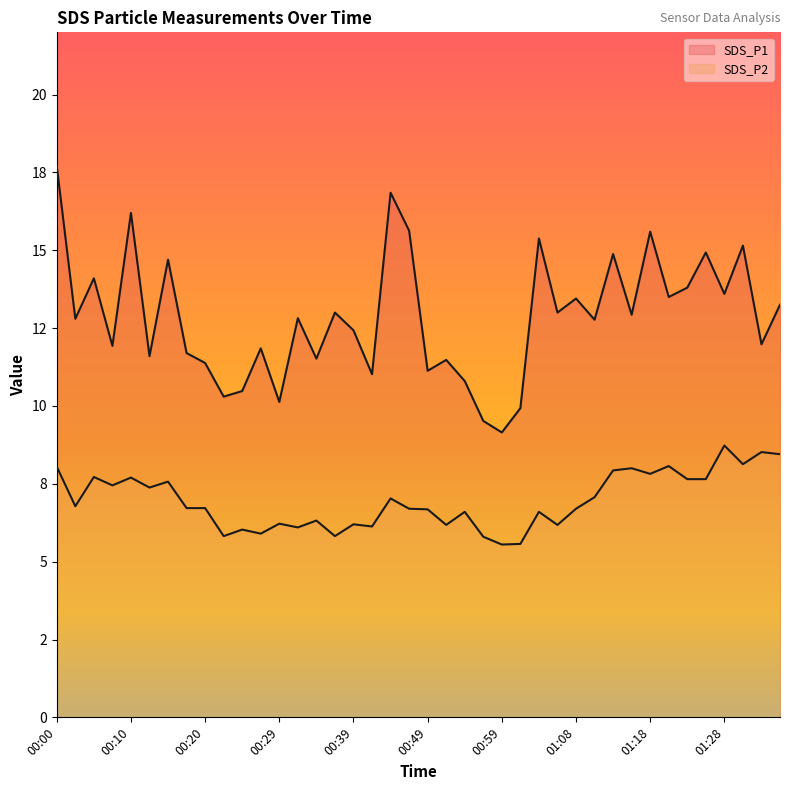

Reading left to right, what are all the values shown in this chart?

SDS_P1: 00:00=17.7	00:03=12.8	00:05=14.1	00:08=11.9	00:10=16.2	00:12=11.6	00:15=14.7	00:17=11.7	00:20=11.4	00:22=10.3	00:25=10.5	00:27=11.8	00:29=10.1	00:32=12.8	00:34=11.5	00:37=13.0	00:39=12.4	00:42=11.0	00:44=16.9	00:46=15.6	00:49=11.1	00:51=11.5	00:54=10.8	00:56=9.5	00:59=9.2	01:01=9.9	01:04=15.4	01:06=13.0	01:08=13.4	01:11=12.8	01:13=14.9	01:16=12.9	01:18=15.6	01:21=13.5	01:23=13.8	01:26=14.9	01:28=13.6	01:31=15.2	01:33=12.0	01:35=13.2
SDS_P2: 00:00=8.1	00:03=6.8	00:05=7.7	00:08=7.5	00:10=7.7	00:12=7.4	00:15=7.6	00:17=6.7	00:20=6.7	00:22=5.8	00:25=6.0	00:27=5.9	00:29=6.2	00:32=6.1	00:34=6.3	00:37=5.8	00:39=6.2	00:42=6.1	00:44=7.0	00:46=6.7	00:49=6.7	00:51=6.2	00:54=6.6	00:56=5.8	00:59=5.5	01:01=5.6	01:04=6.6	01:06=6.2	01:08=6.7	01:11=7.1	01:13=7.9	01:16=8.0	01:18=7.8	01:21=8.1	01:23=7.7	01:26=7.7	01:28=8.7	01:31=8.1	01:33=8.5	01:35=8.4